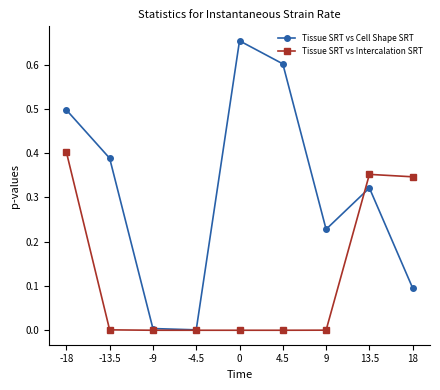

After their last crossing, which series has the higher values: Tissue SRT vs Intercalation SRT or Tissue SRT vs Cell Shape SRT?

Tissue SRT vs Intercalation SRT